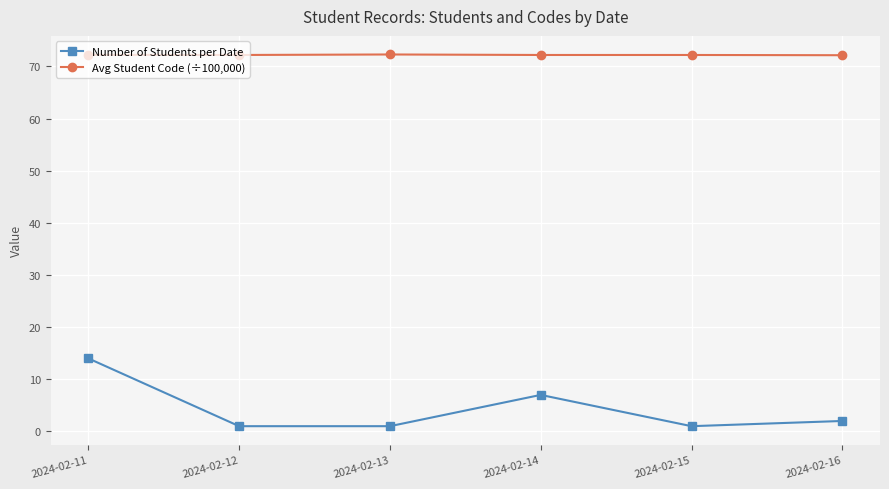

What is the greatest value displayed?

72.3